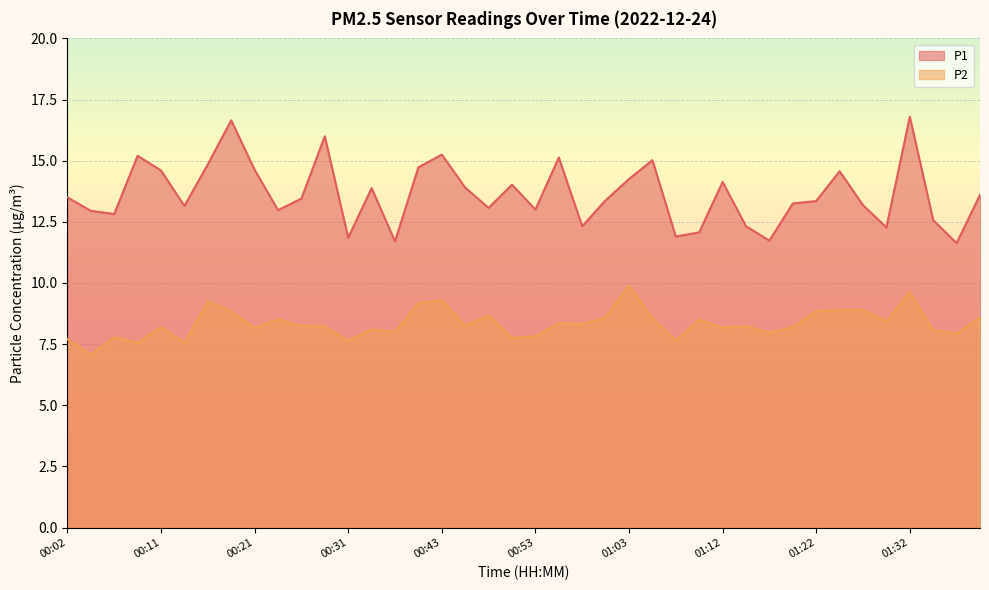

At which category does P2 reach its first local valley?

00:04